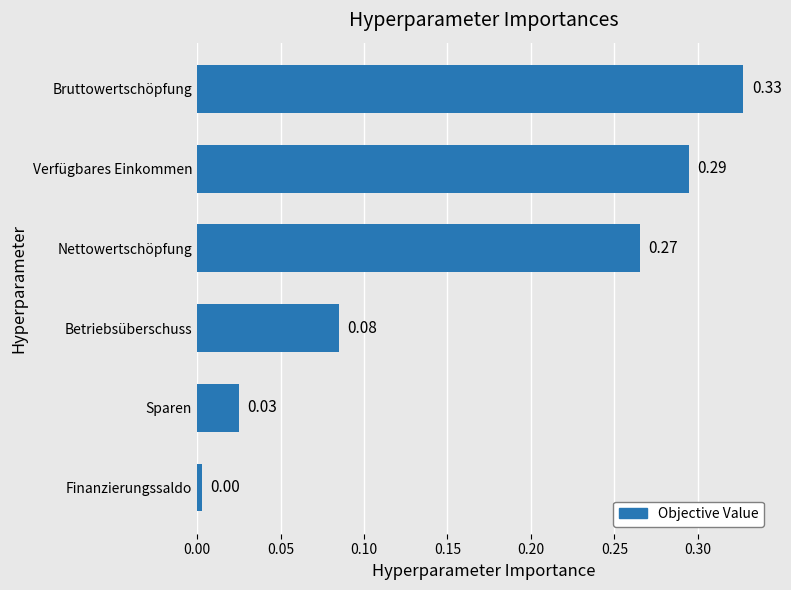

List the labels in order of value, smallest first.

Finanzierungssaldo, Sparen, Betriebsüberschuss, Nettowertschöpfung, Verfügbares Einkommen, Bruttowertschöpfung